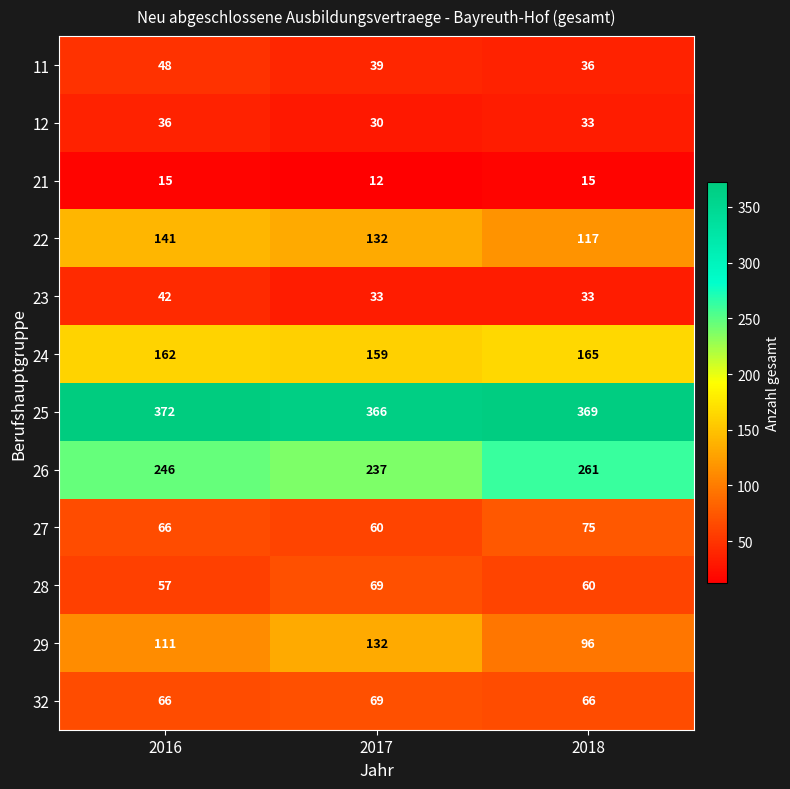

What is the maximum value for 27?

75